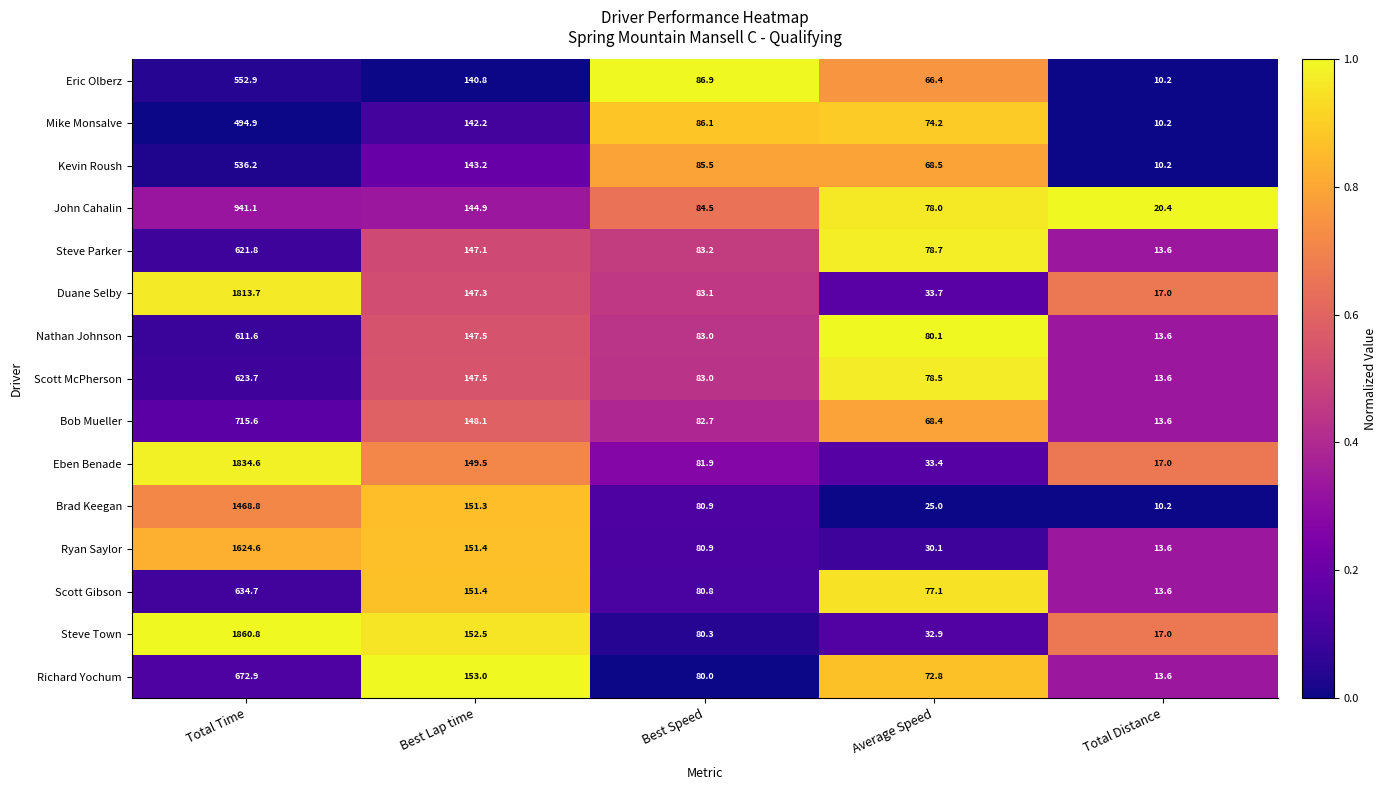

The Richard Yochum series shows 4.9 at Total Distance. True or false?

False